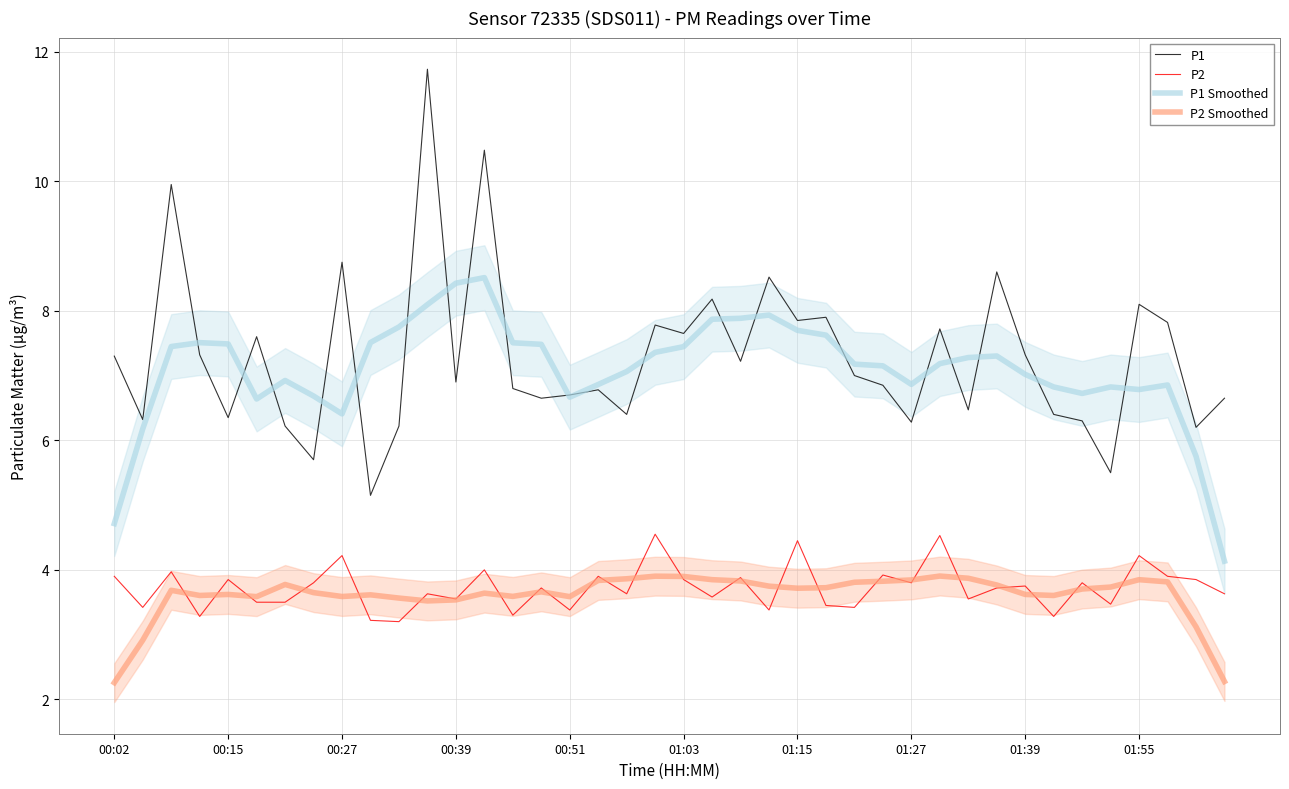

True or false: P1 Smoothed has more than 0 interior local peaks.

True